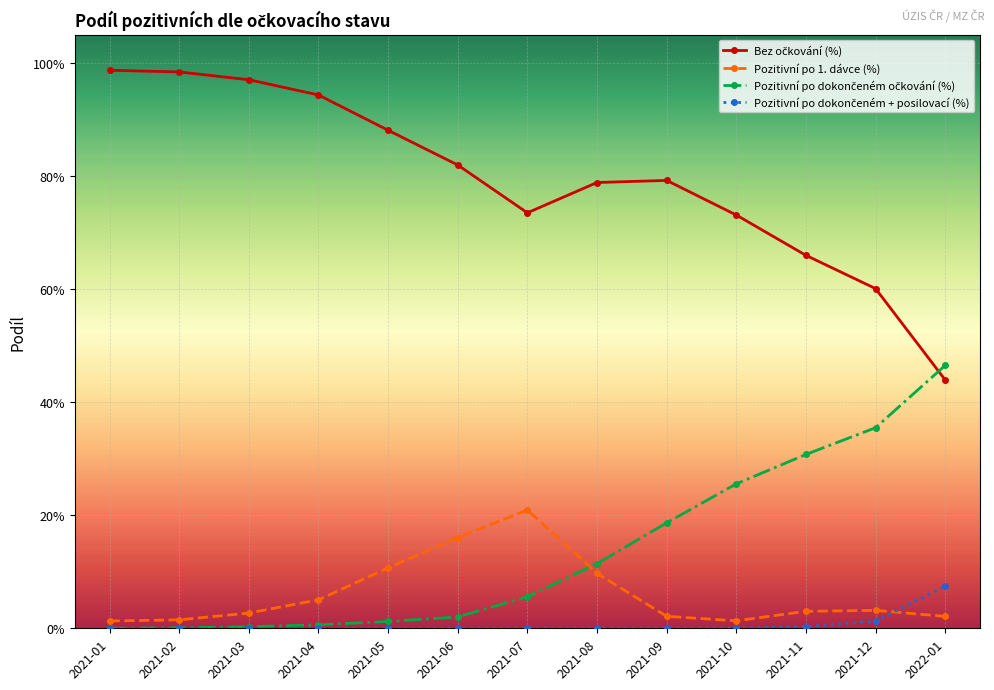

Is it true that Pozitivní po dokončeném + posilovací (%) equals 0.1 at 2022-01?

False